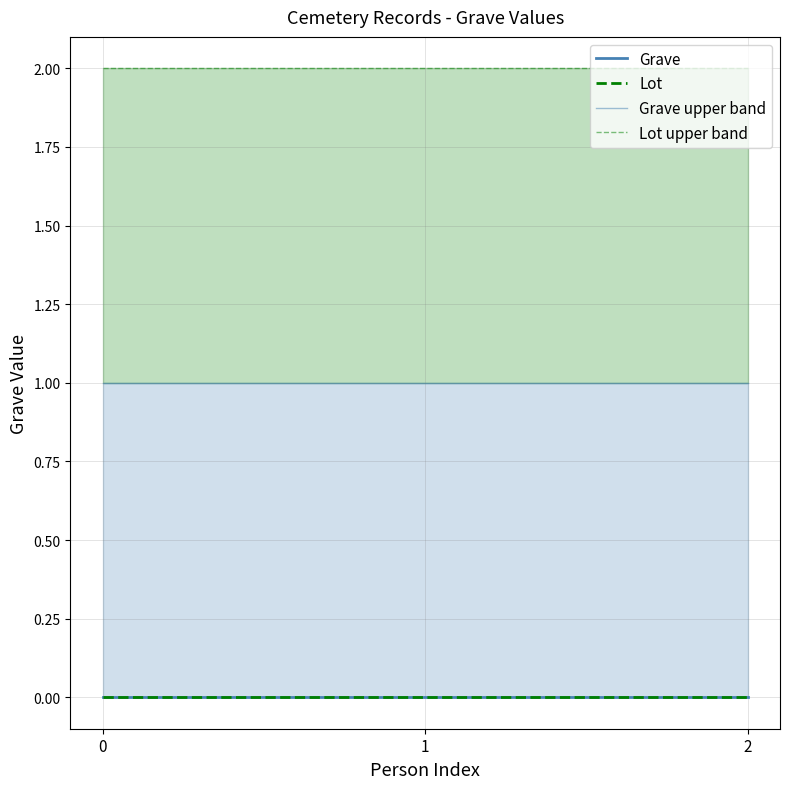

What is the difference between the highest and lowest values at 2?

2